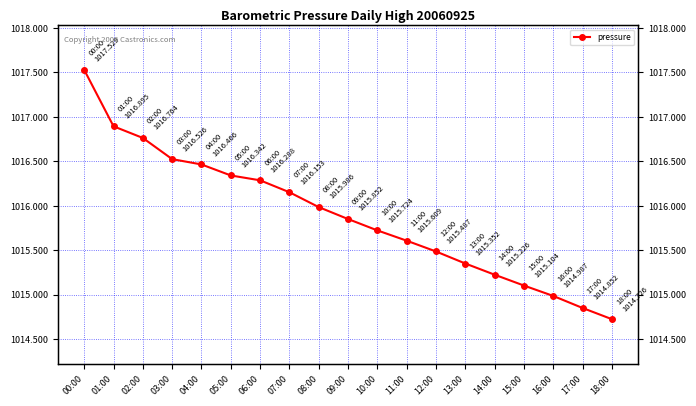

Between 16:00 and 09:00, which is larger?

09:00